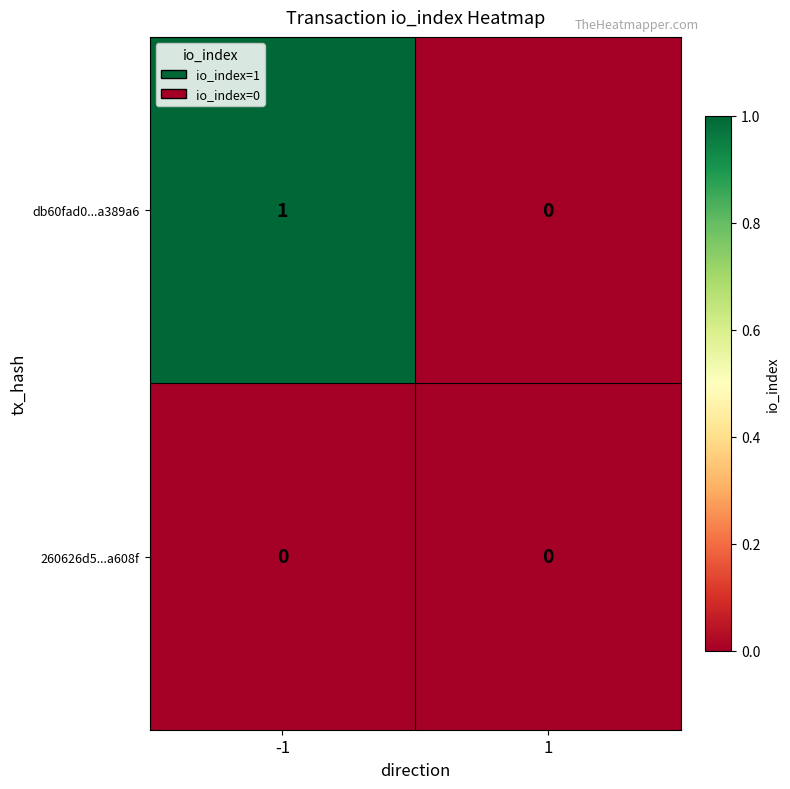

Which series has the largest total across all categories?

db60fad0...a389a6